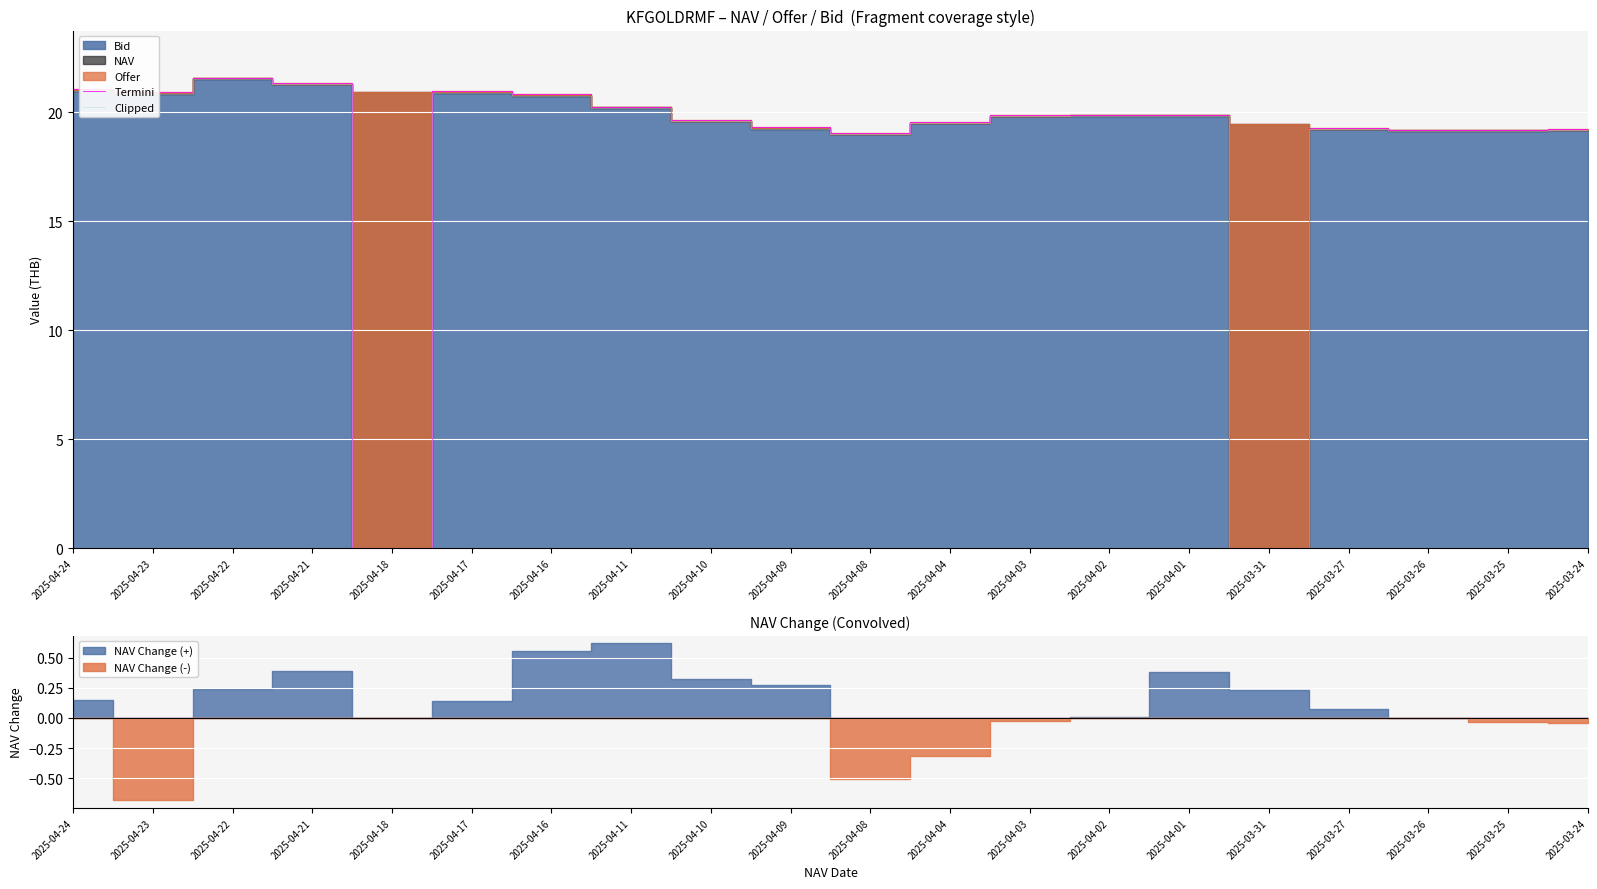

How many interior local peaks does the Termini series have?

4